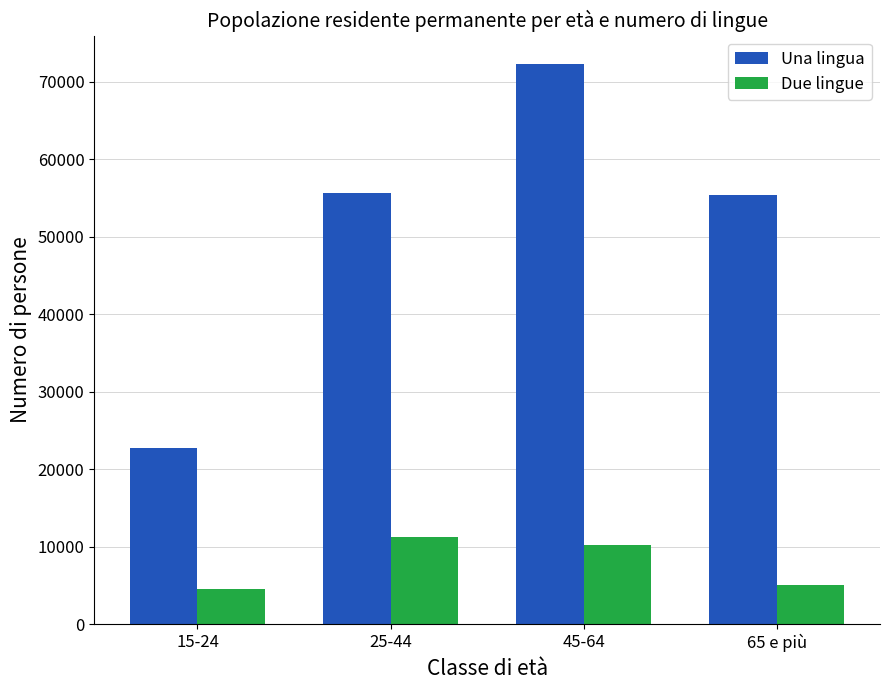

Between 15-24 and 25-44, which series saw the biggest shift?

Una lingua